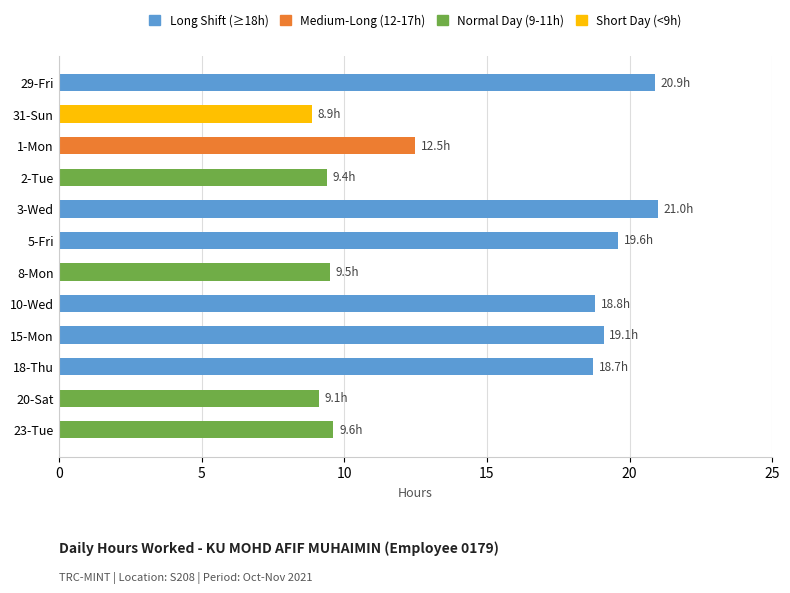

What is the value of the 9th bar from the top?

19.1